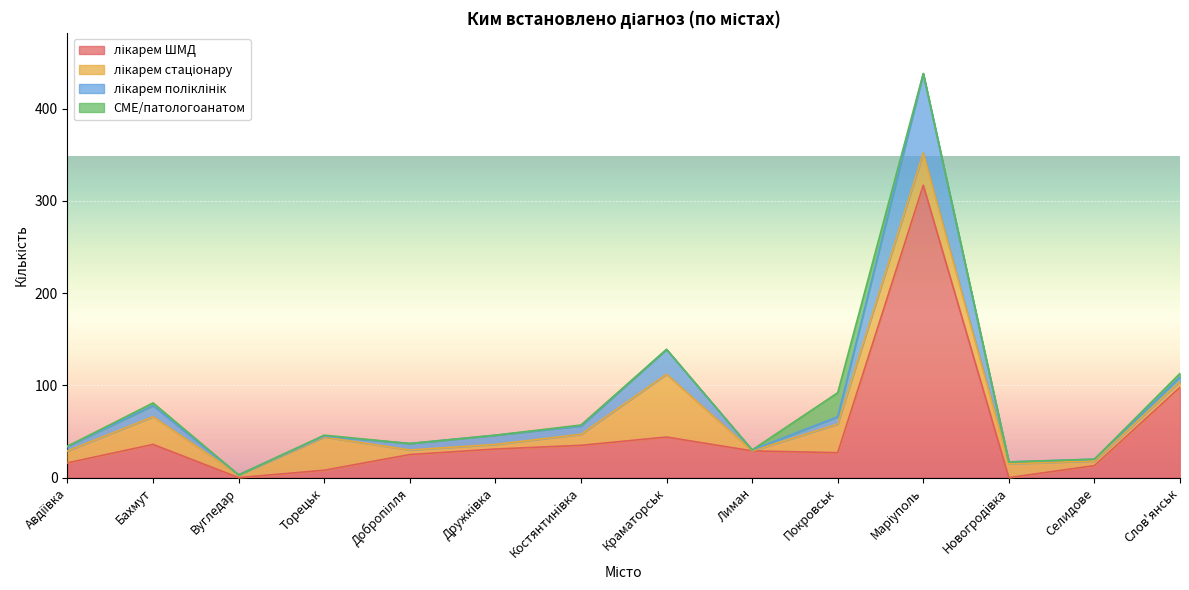

At how many categories does at least one series exceed 192?

1